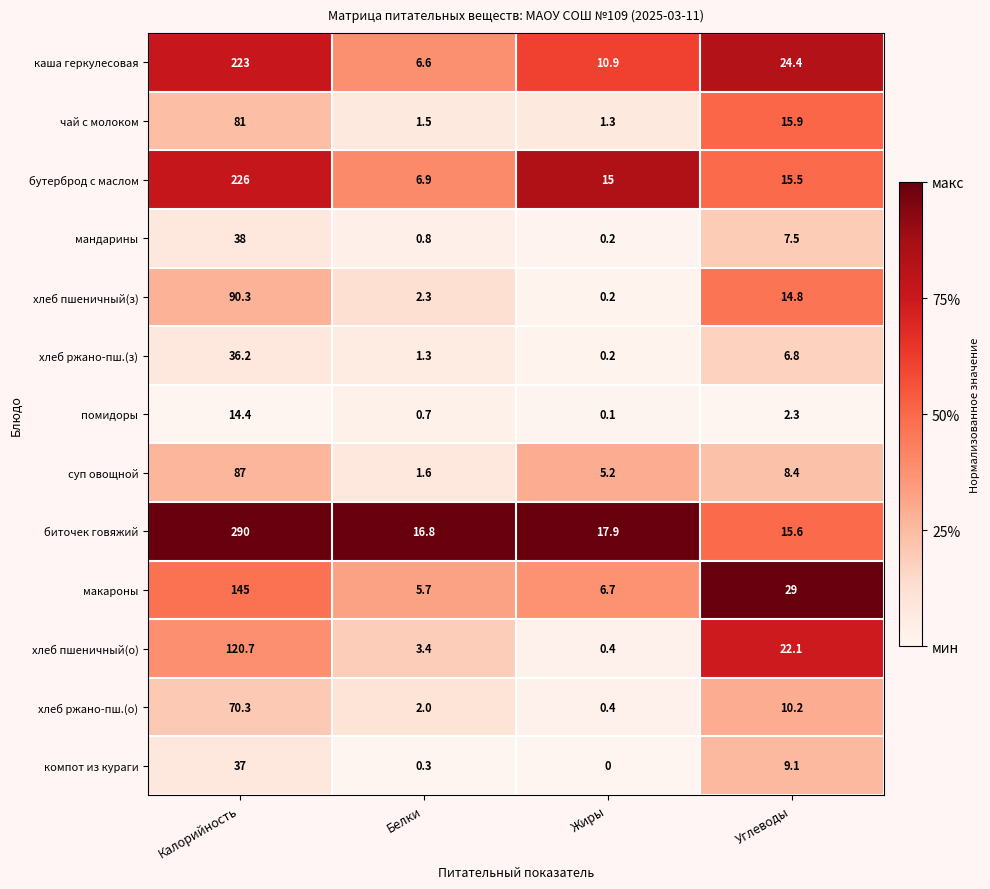

Which series has the largest total across all categories?

биточек говяжий